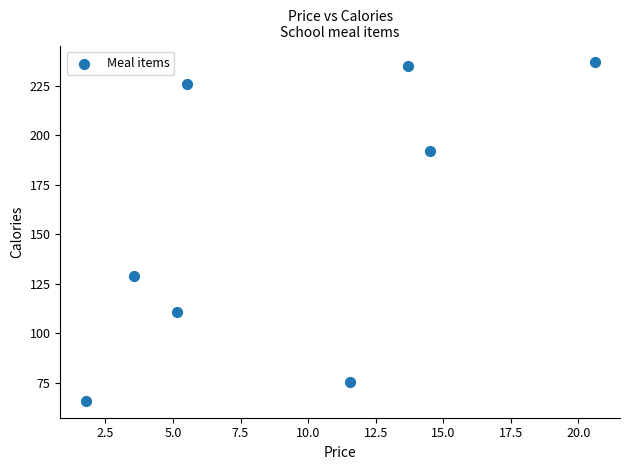

What Y value in the scatter plot is closest to 151?

129.0